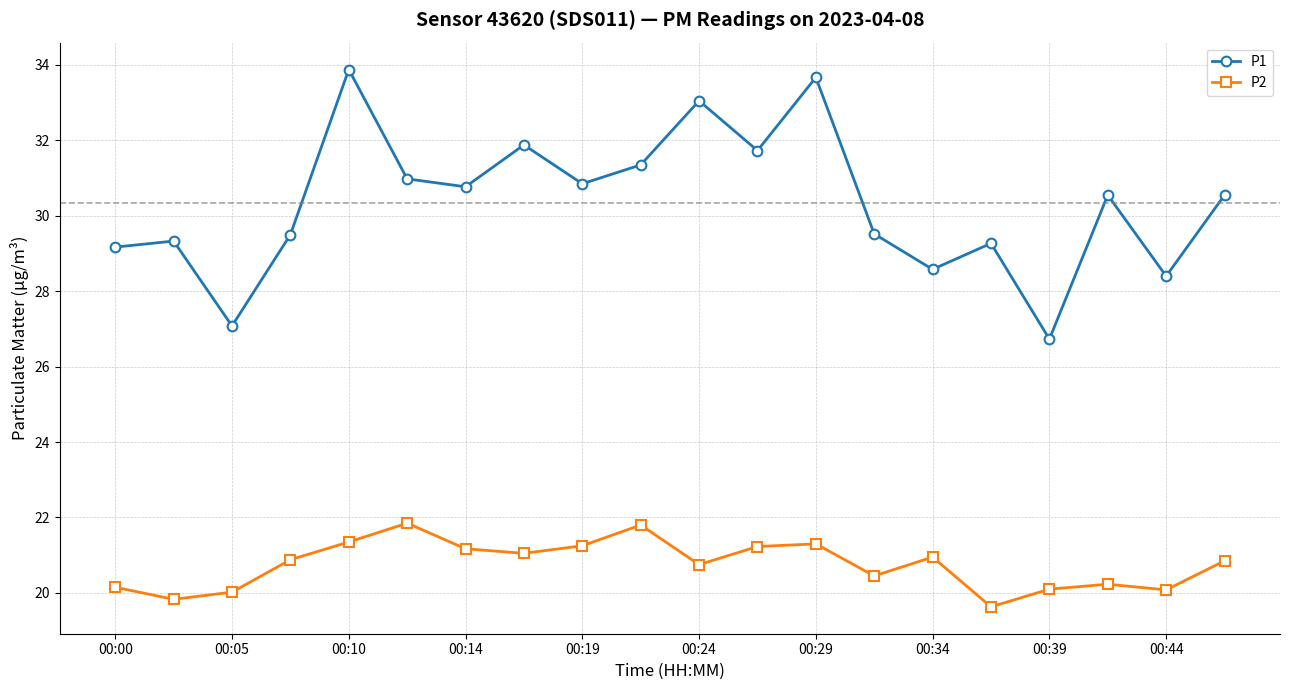

Which series has the widest spread of values?

P1